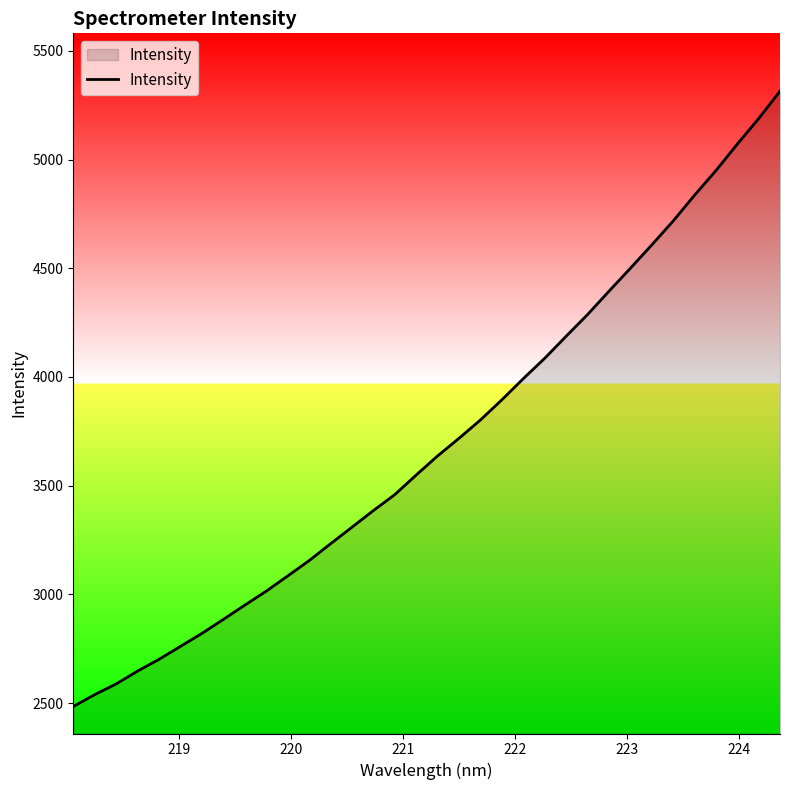

What is the minimum value shown in the chart?

2484.8